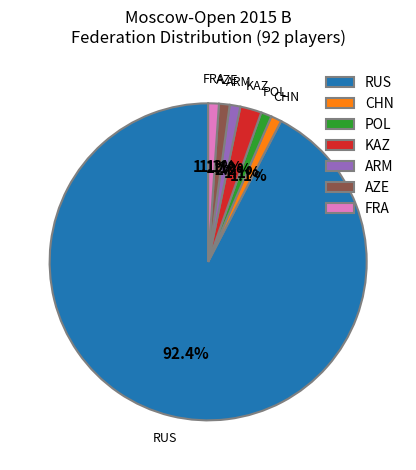

True or false: ARM accounts for 1% of the total.

True